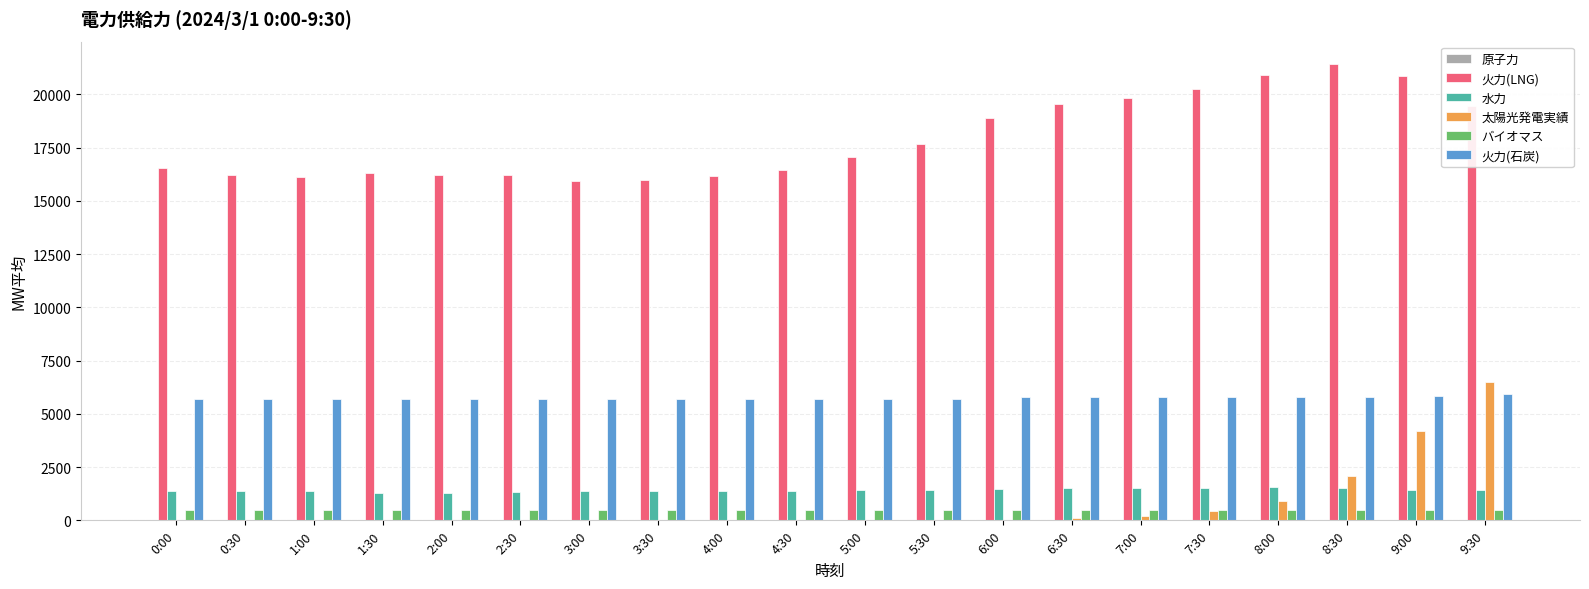

Is the value of 火力(石炭) at 8:00 greater than the value of 水力 at 2:00?

Yes